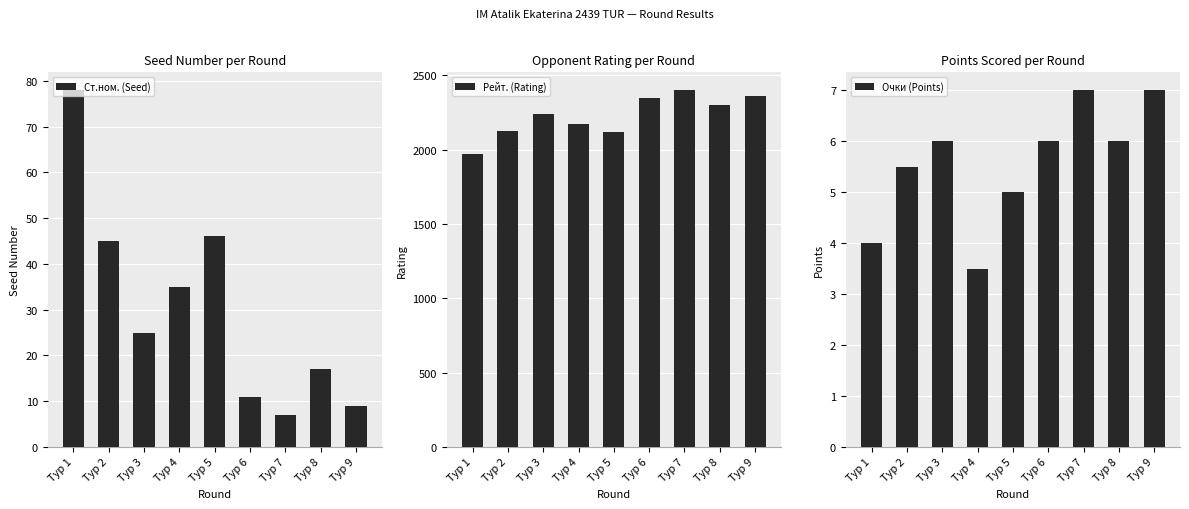

Is the value of Очки (Points) at Тур 6 greater than the value of Ст.ном. (Seed) at Тур 7?

No